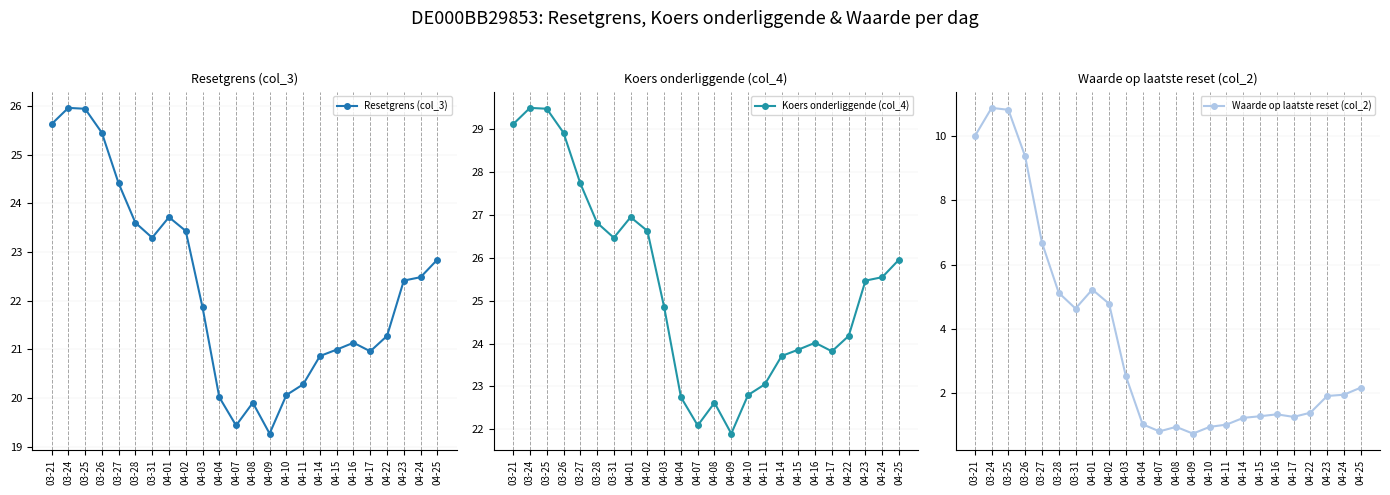

How many lines are shown in the chart?

3